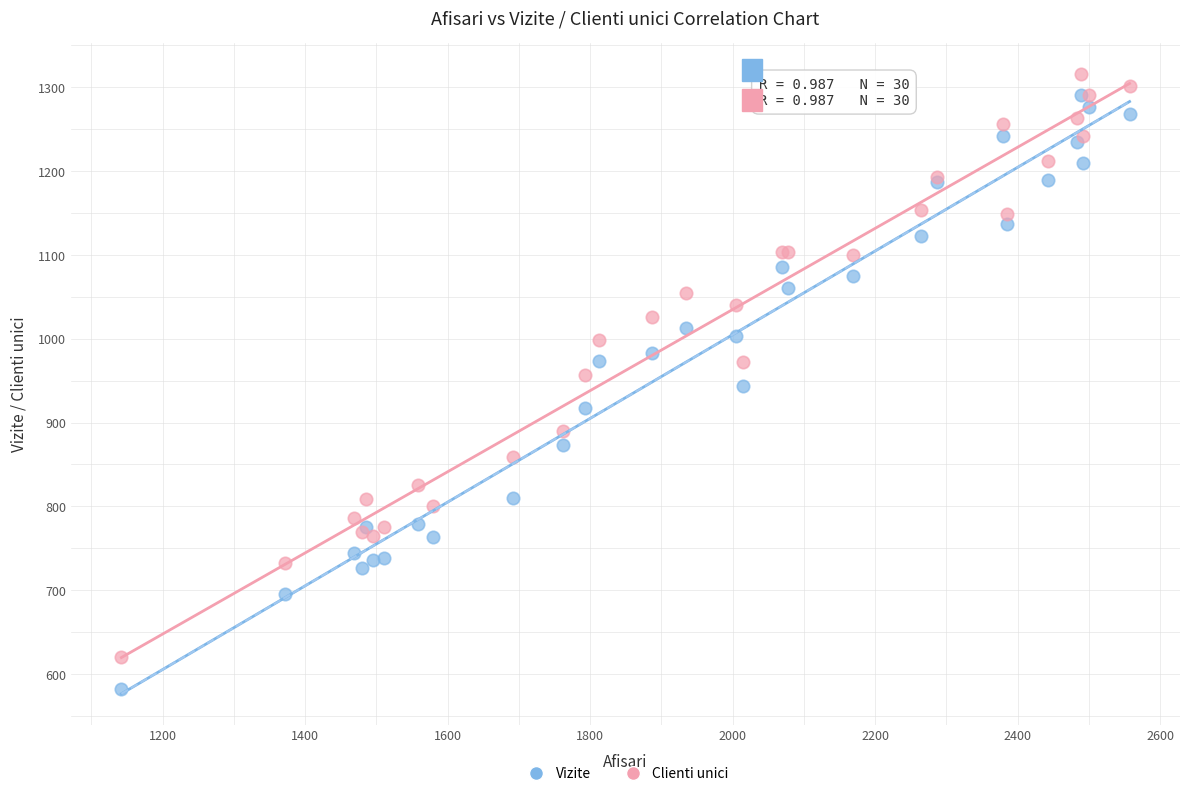

Which series has the widest spread of Y values?

Vizite